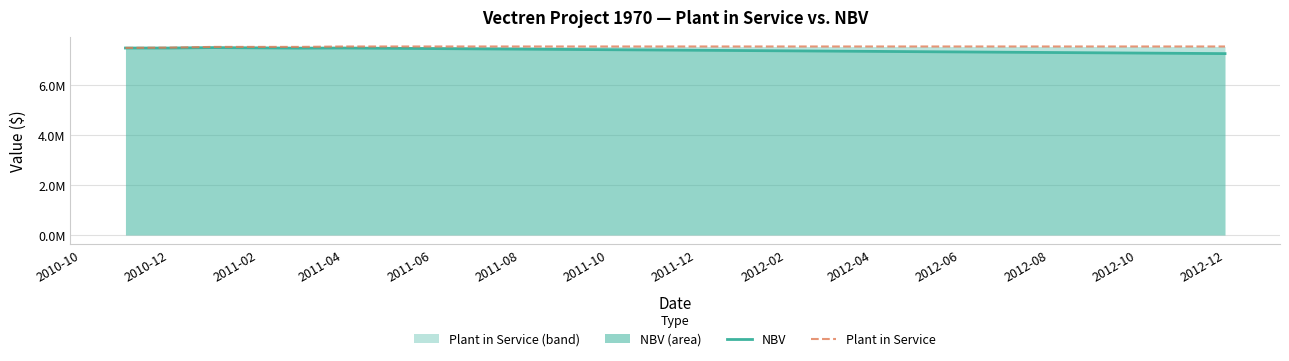

At which category is the sum across all series the highest?

2011-02